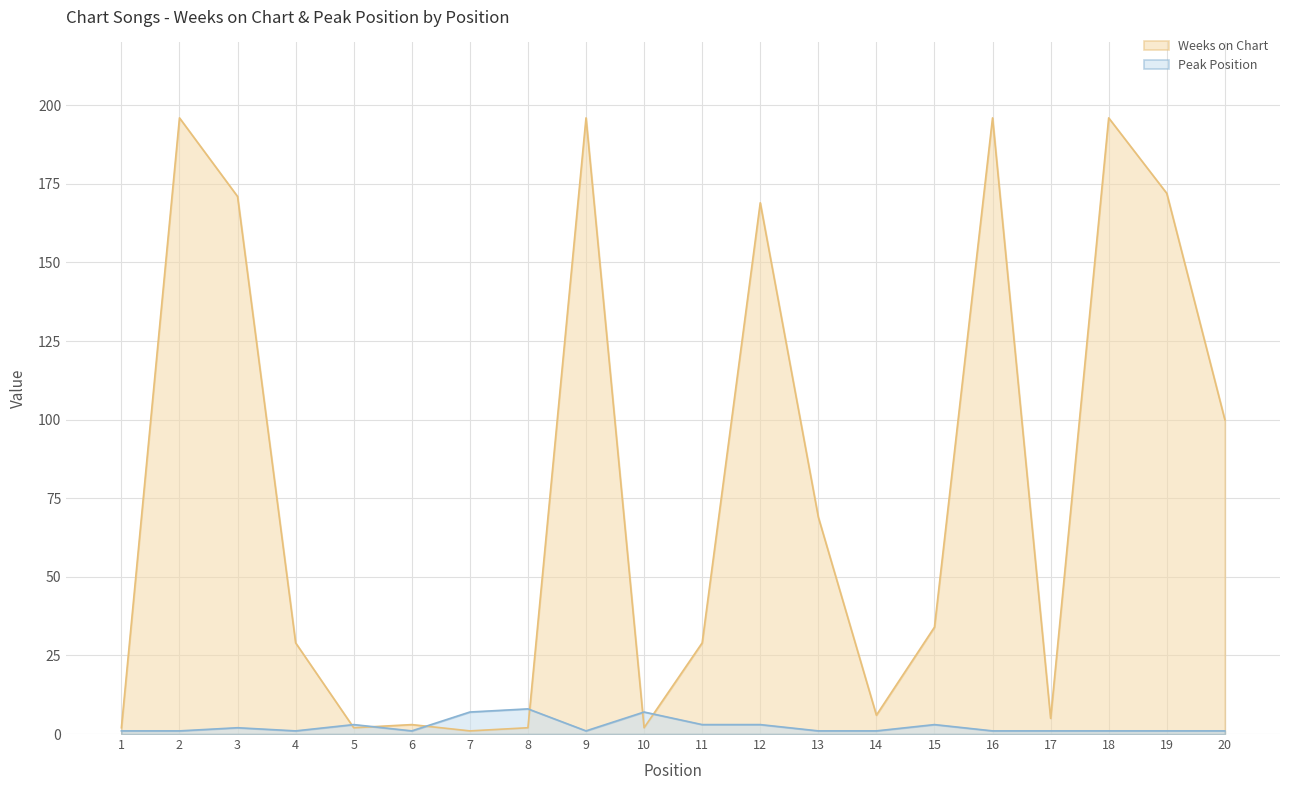

Where is Weeks on Chart nearest to the value 98?

20